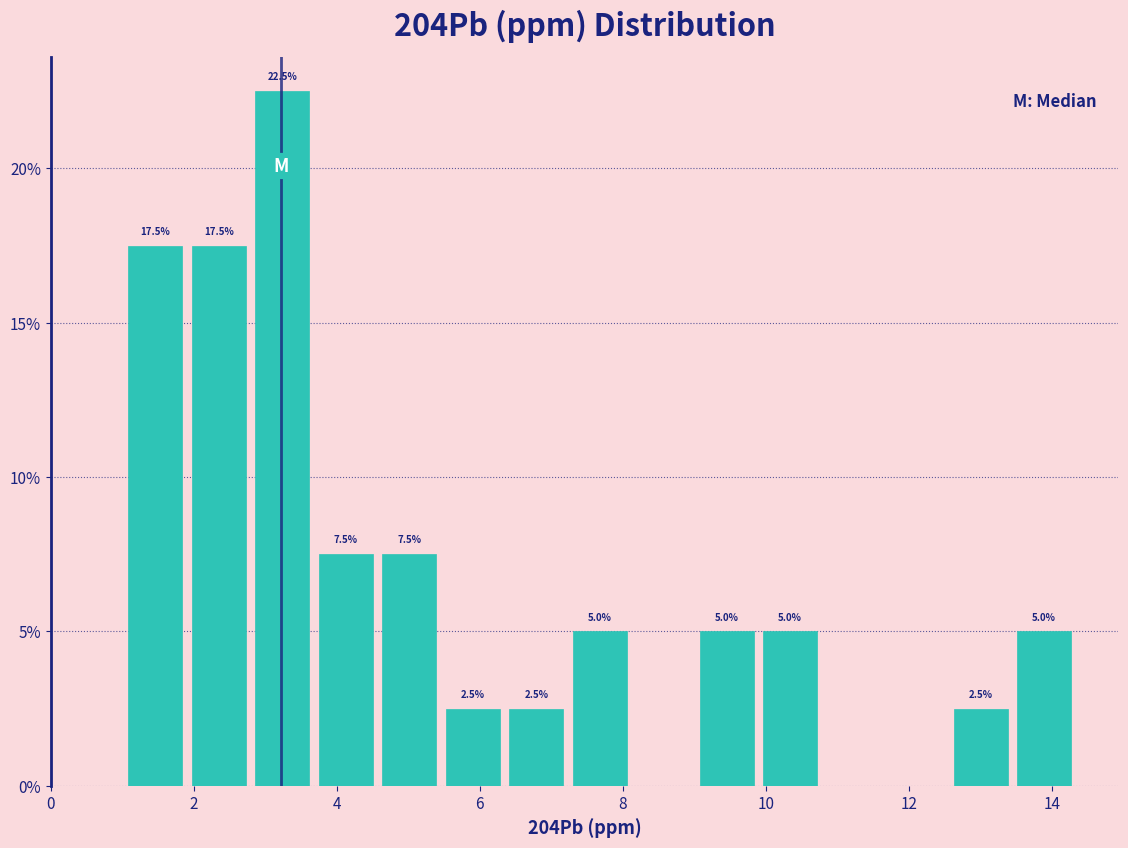

Which range on the x-axis has the tallest bar?

2.8 to 3.6